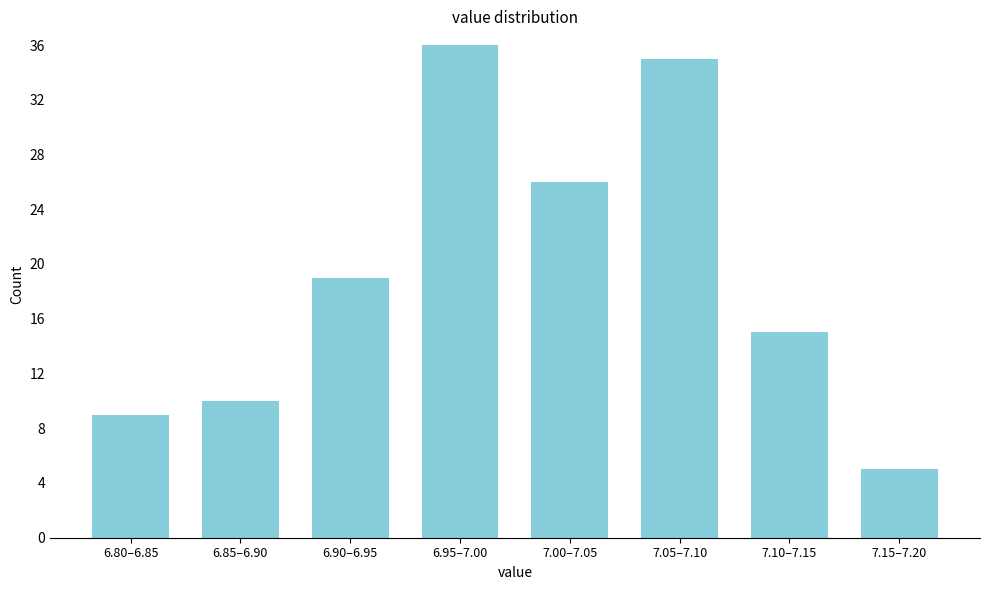

Reading left to right, extract all data points from this chart.

9	10	19	36	26	35	15	5